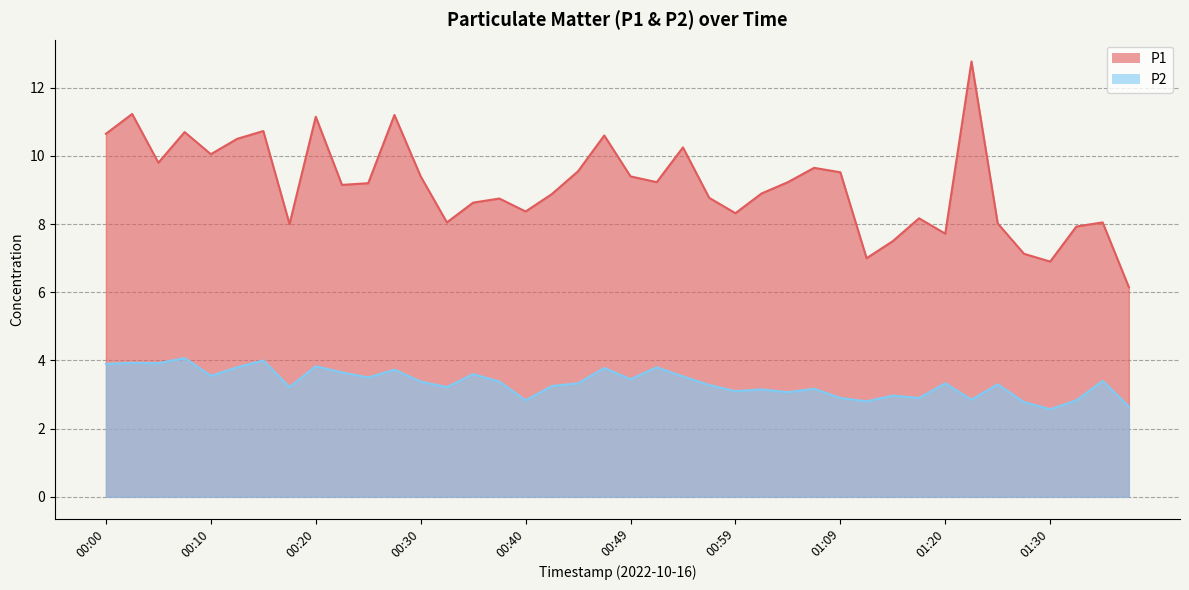

Reading left to right, extract all data points from this chart.

P1: 00:00=10.7	00:03=11.2	00:05=9.8	00:08=10.7	00:10=10.1	00:13=10.5	00:15=10.7	00:18=8.0	00:20=11.2	00:22=9.2	00:25=9.2	00:27=11.2	00:30=9.4	00:32=8.1	00:35=8.6	00:37=8.8	00:40=8.4	00:42=8.9	00:45=9.6	00:47=10.6	00:49=9.4	00:52=9.2	00:54=10.2	00:57=8.8	00:59=8.3	01:02=8.9	01:04=9.2	01:07=9.7	01:09=9.5	01:12=7.0	01:15=7.5	01:17=8.2	01:20=7.7	01:22=12.8	01:25=8.0	01:28=7.1	01:30=6.9	01:33=7.9	01:36=8.1	01:38=6.2
P2: 00:00=3.9	00:03=3.9	00:05=3.9	00:08=4.1	00:10=3.5	00:13=3.8	00:15=4.0	00:18=3.2	00:20=3.8	00:22=3.6	00:25=3.5	00:27=3.7	00:30=3.4	00:32=3.2	00:35=3.6	00:37=3.4	00:40=2.8	00:42=3.2	00:45=3.3	00:47=3.8	00:49=3.5	00:52=3.8	00:54=3.5	00:57=3.3	00:59=3.1	01:02=3.1	01:04=3.1	01:07=3.2	01:09=2.9	01:12=2.8	01:15=3.0	01:17=2.9	01:20=3.3	01:22=2.9	01:25=3.3	01:28=2.8	01:30=2.6	01:33=2.8	01:36=3.4	01:38=2.6